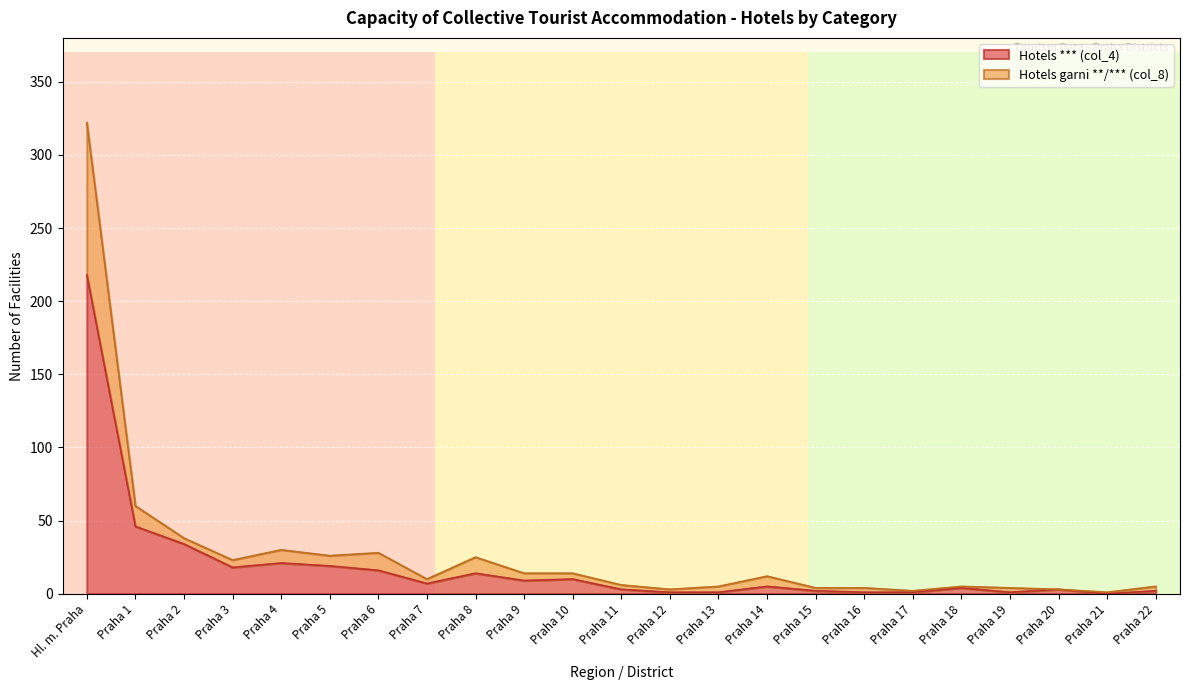

At which label does Hotels *** (col_4) reach its peak?

Hl. m. Praha